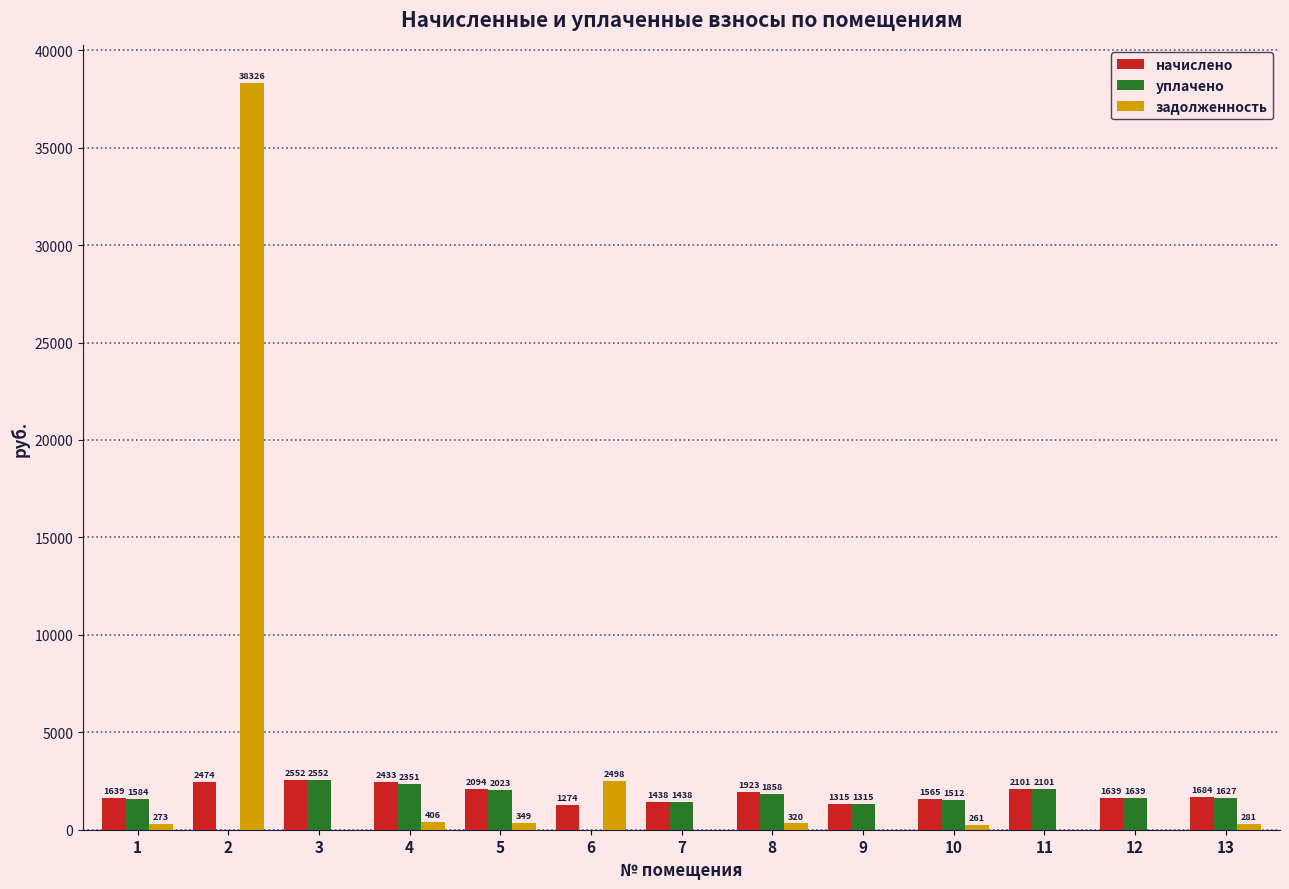

How many values in уплачено are above zero?

11